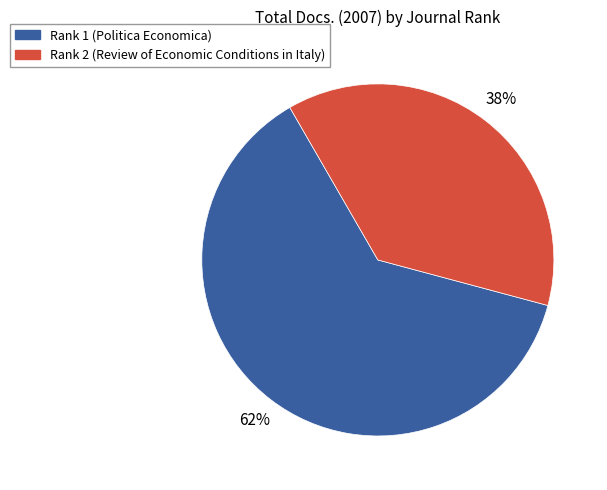

To the nearest percent, what portion does Rank 2 (Review of Economic Conditions in Italy) represent?

38%